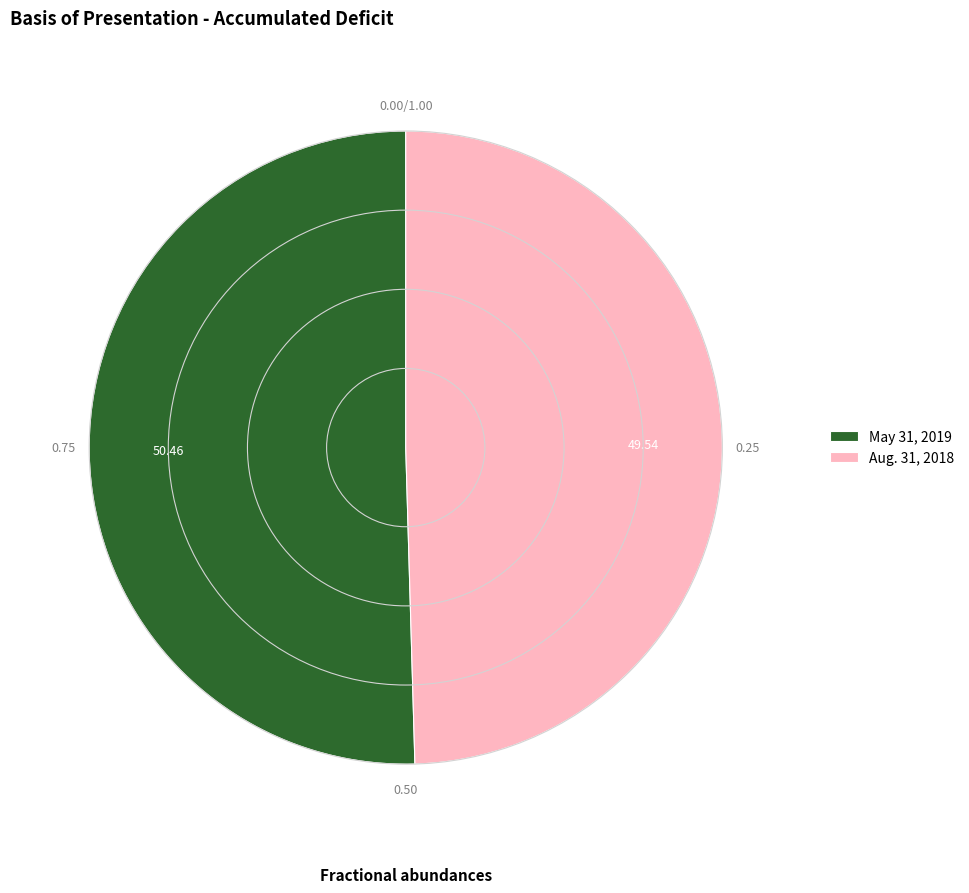

How many segments does this pie chart have?

2